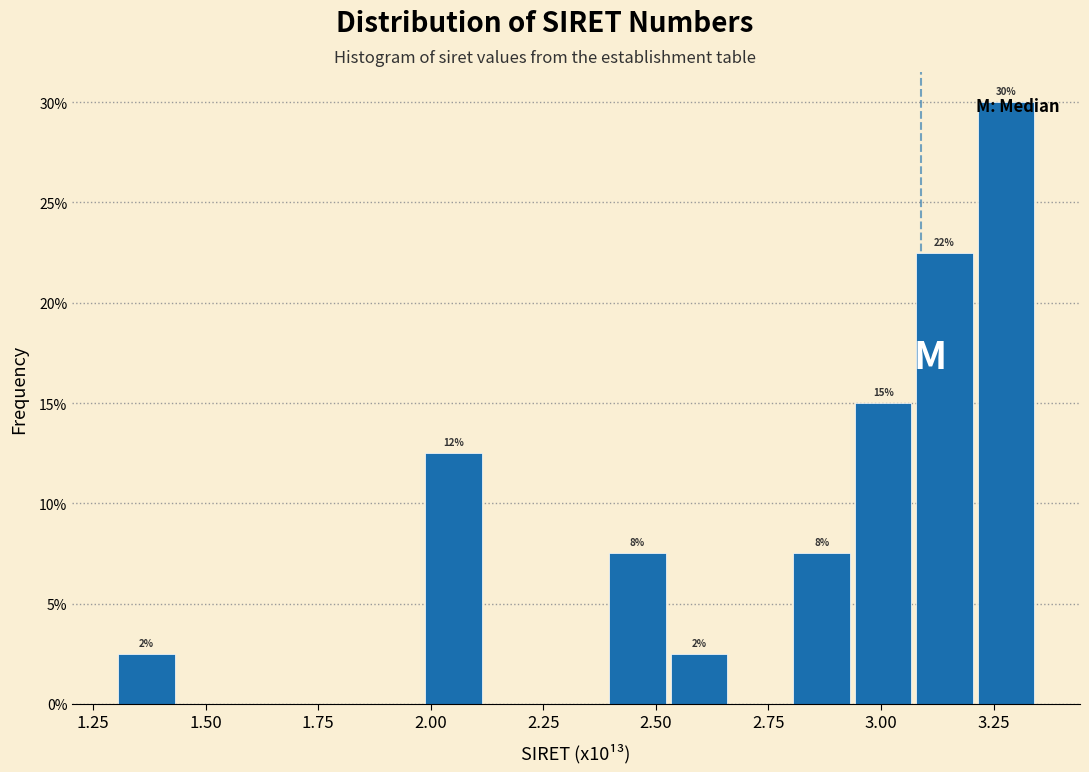

Around what value on the x-axis is the tallest bar? Give the approximate position of its centre, as read against the axis.

3.30